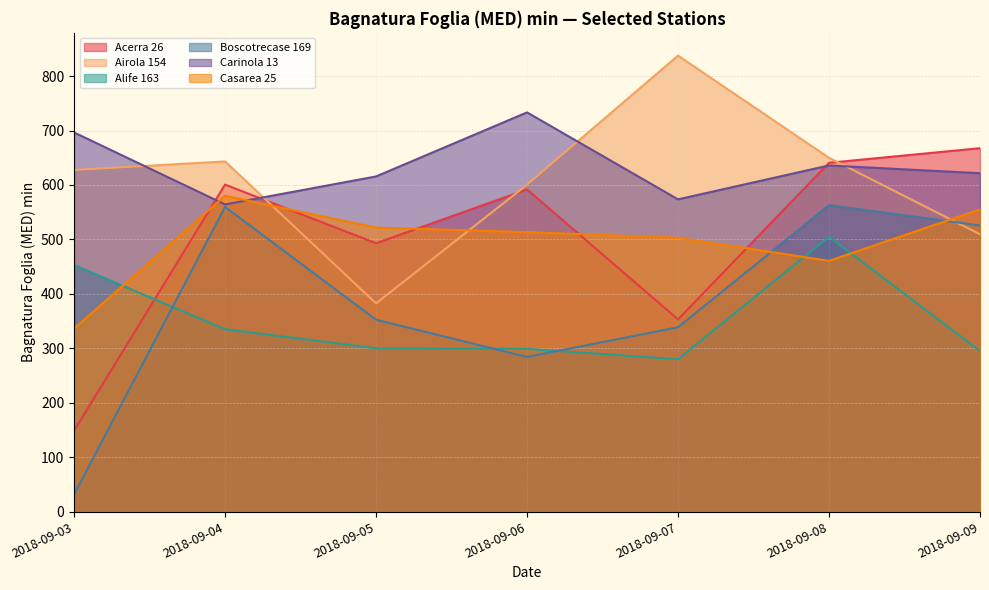

What is the sum of the Alife 163 values at 2018-09-09 and 2018-09-05?

595.0